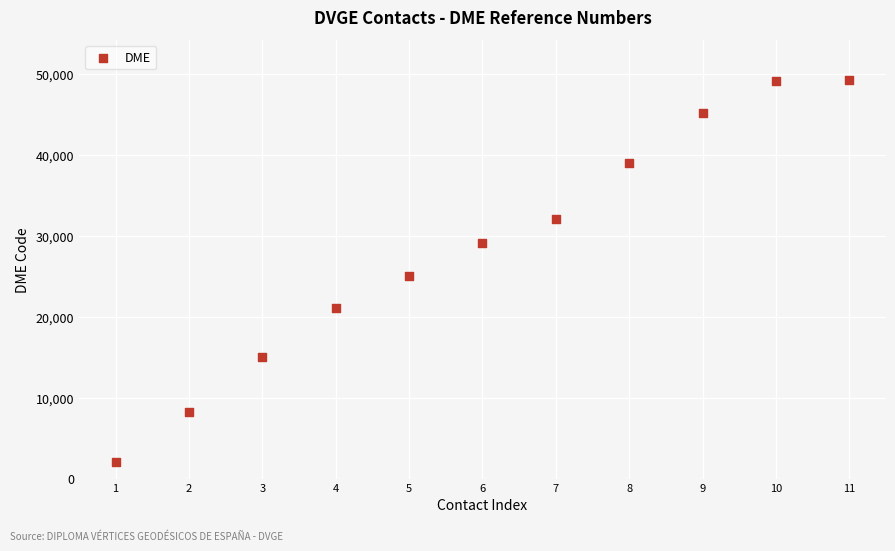

What is the range of Y values (max minus min)?

47178